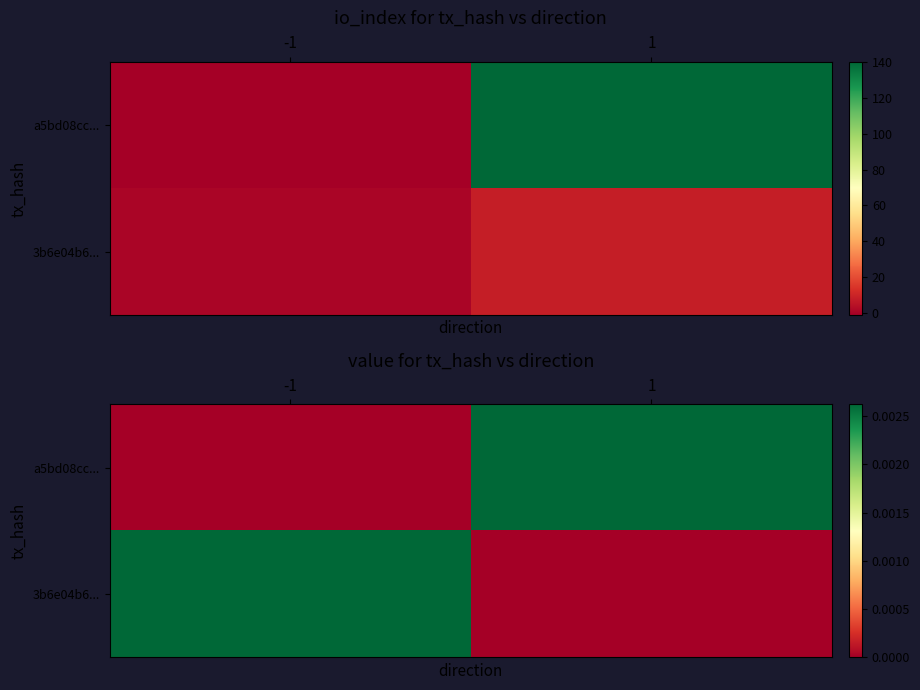

Between -1 and 1, which series saw the biggest shift?

a5bd08cc...